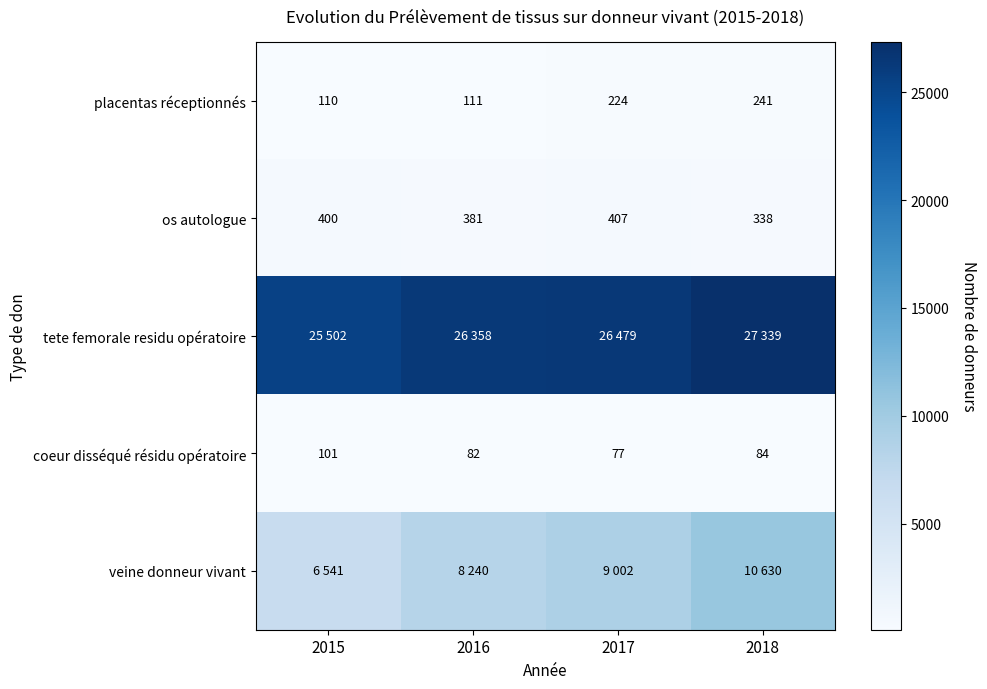

Where is placentas réceptionnés nearest to the value 175?

2017